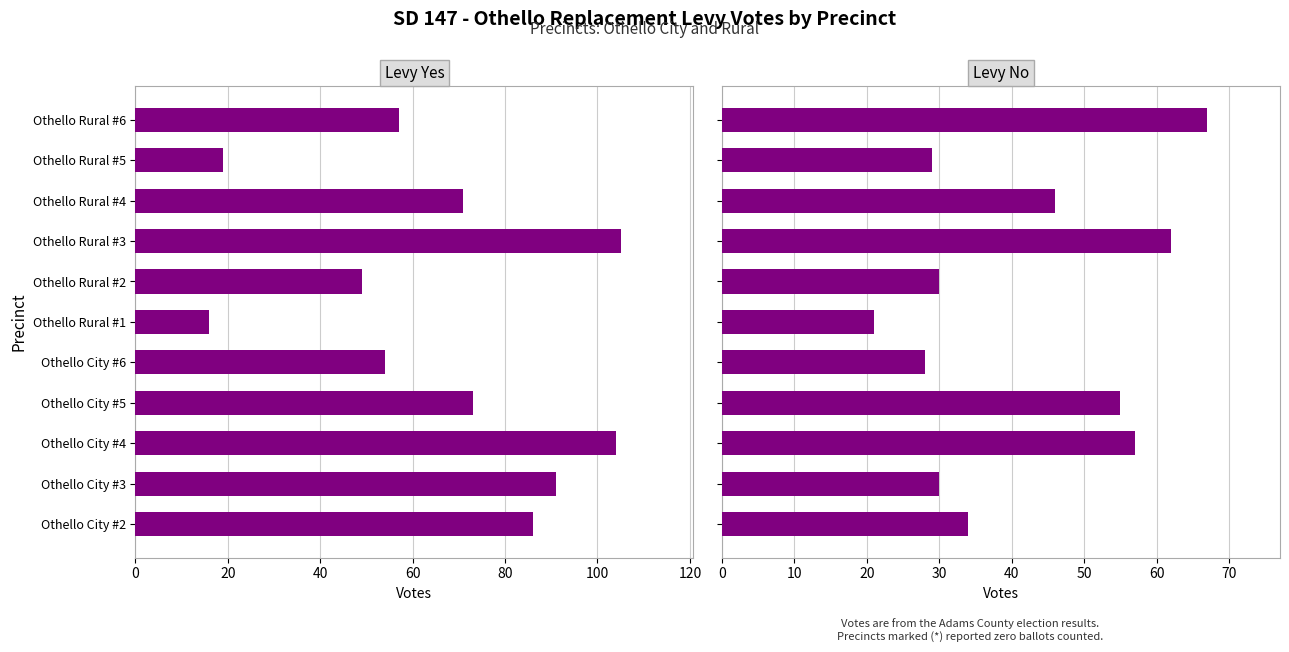

Between Othello City #2 and Othello City #3, which series saw the biggest shift?

Levy Yes